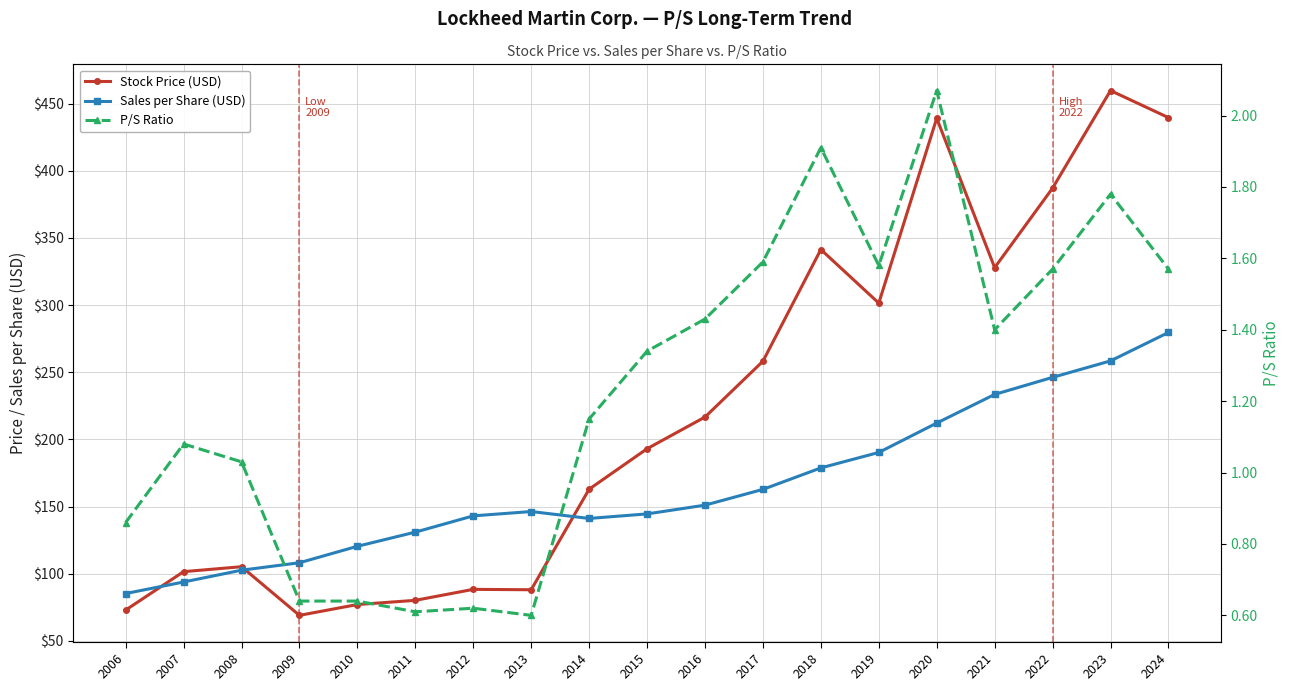

Reading left to right, list all the values displayed in this chart.

Stock Price (USD): 72.9	101.5	105.2	68.9	77.0	80.1	88.3	88.0	162.9	193.0	216.6	258.2	341.4	301.5	439.2	327.9	387.2	459.8	439.7
Sales per Share (USD): 85.2	93.8	102.6	108.1	120.4	130.9	143.0	146.3	141.1	144.5	151.0	162.8	178.8	190.3	212.2	233.5	246.2	258.5	279.6
P/S Ratio: 0.9	1.1	1.0	0.6	0.6	0.6	0.6	0.6	1.1	1.3	1.4	1.6	1.9	1.6	2.1	1.4	1.6	1.8	1.6